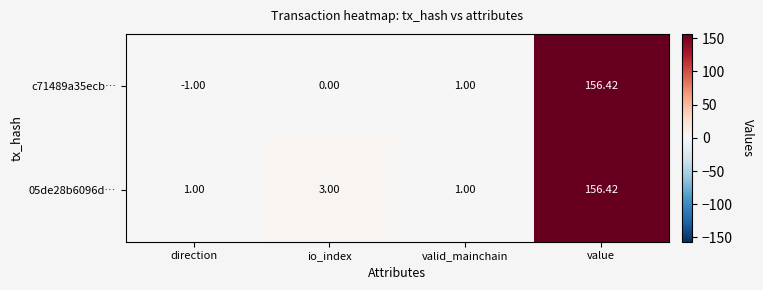

Which series has the largest total across all categories?

05de28b6096d…